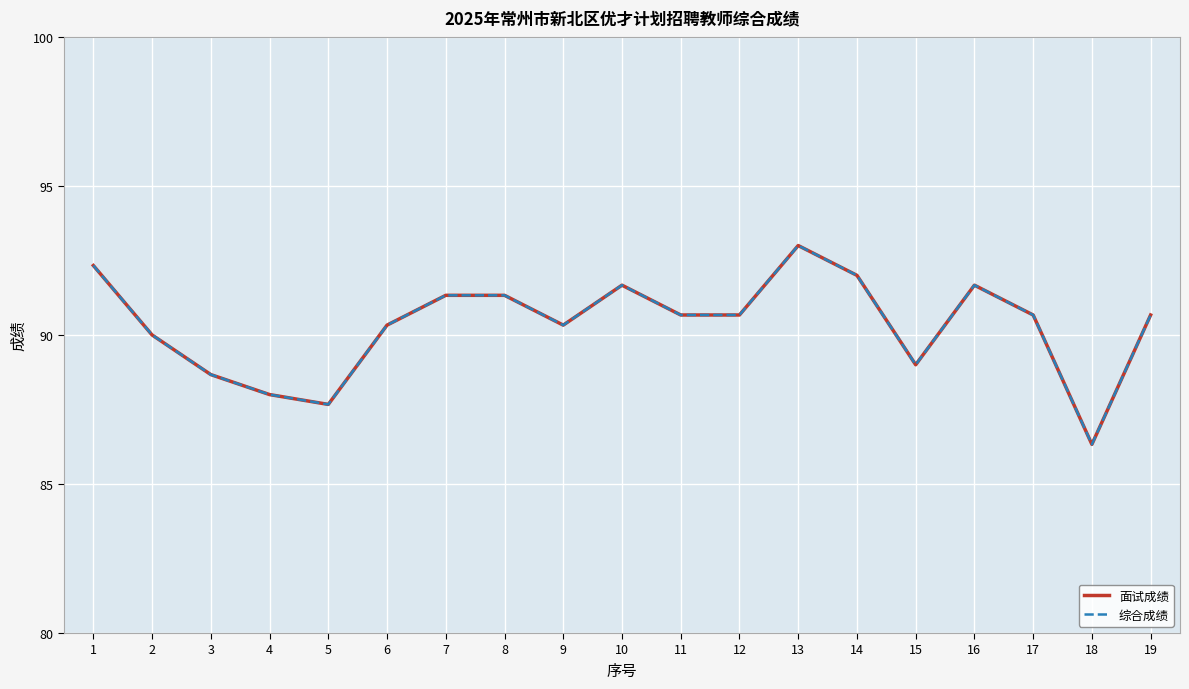

True or false: 综合成绩 and 面试成绩 cross at least once.

False